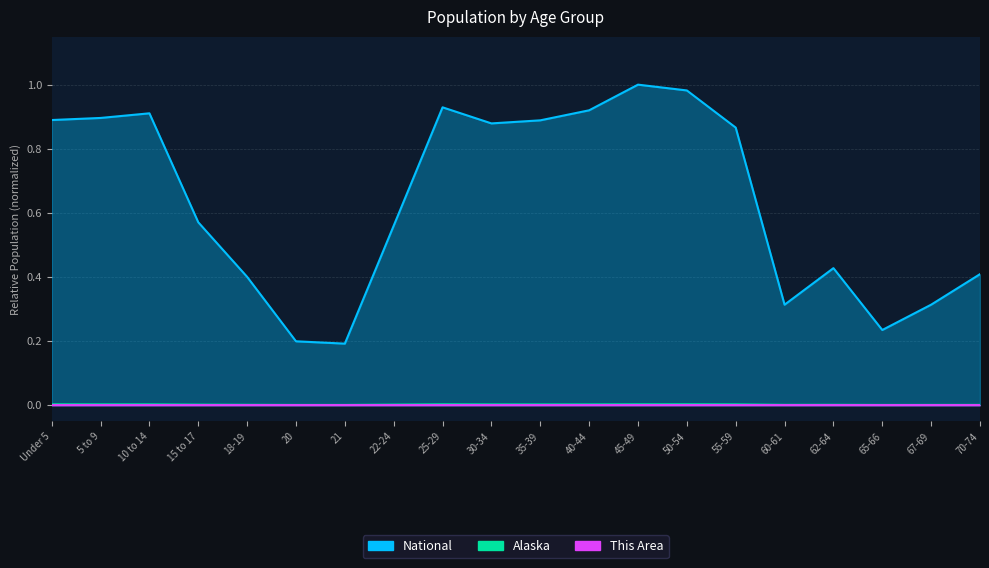

What is the difference between the maximum and minimum values in the National series?

0.8